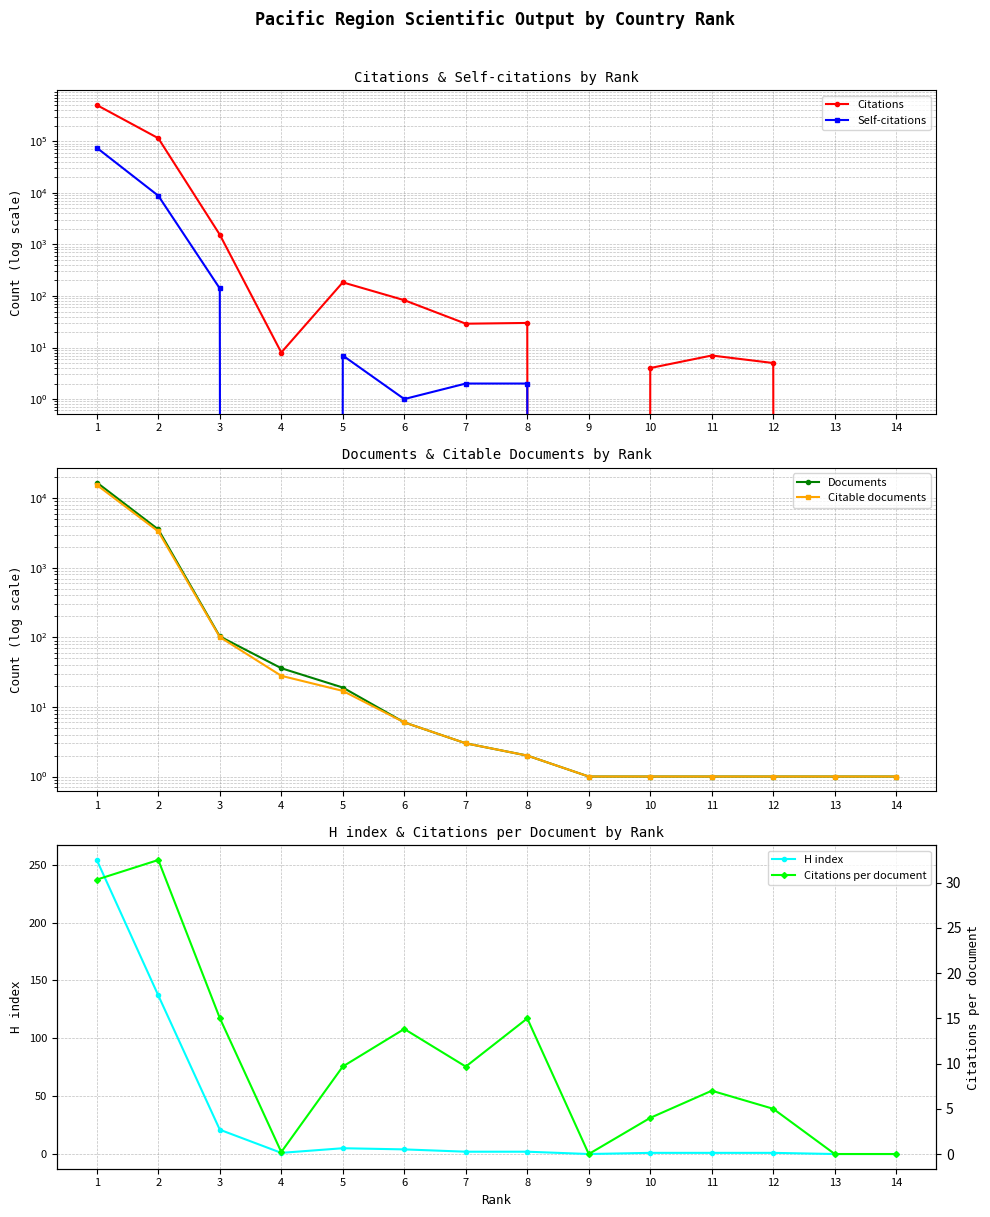

List the labels in order of Documents value, smallest first.

9, 10, 11, 12, 13, 14, 8, 7, 6, 5, 4, 3, 2, 1